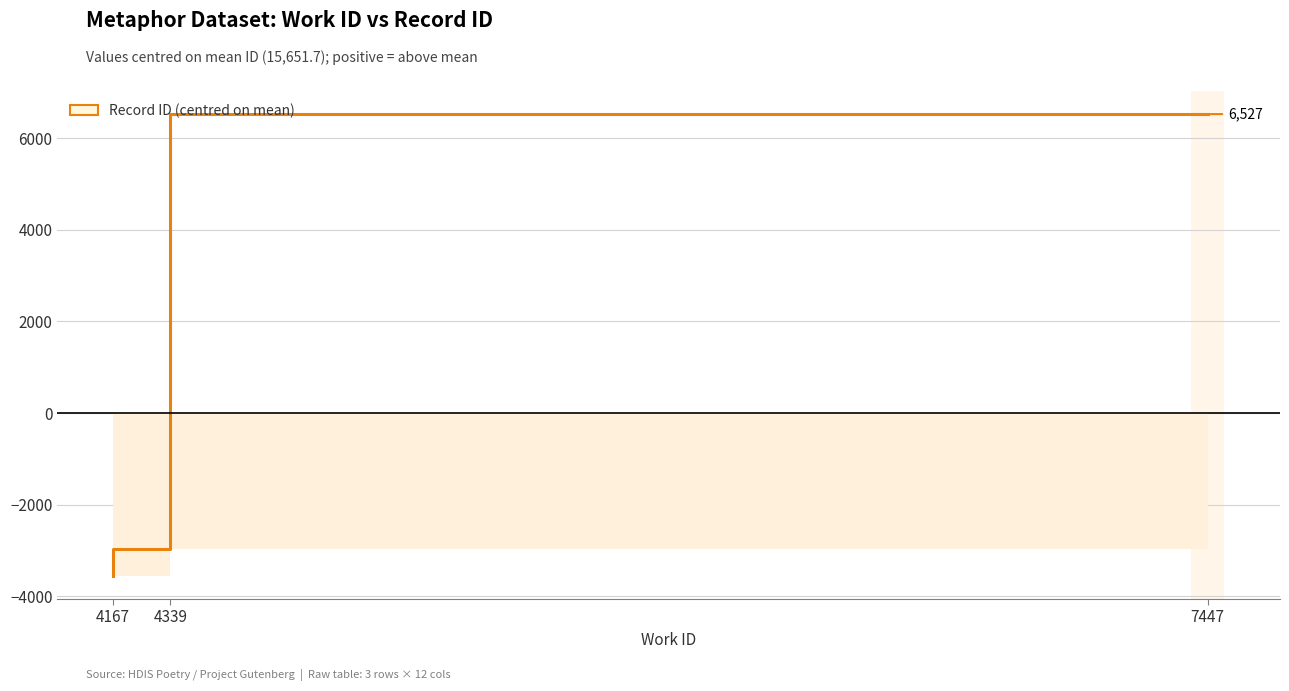

How many data points are less than -2972?

2